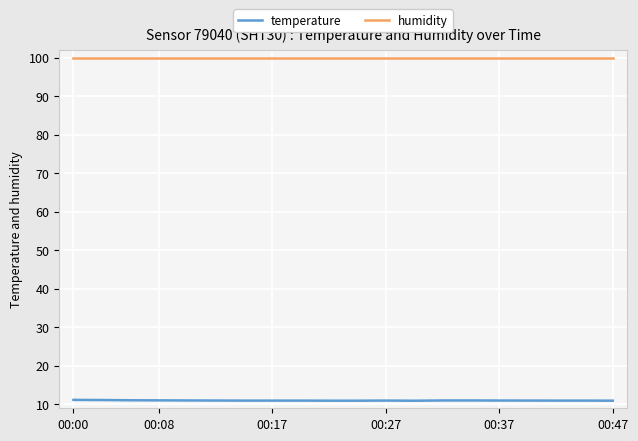

Which series has the largest range (max minus min)?

temperature